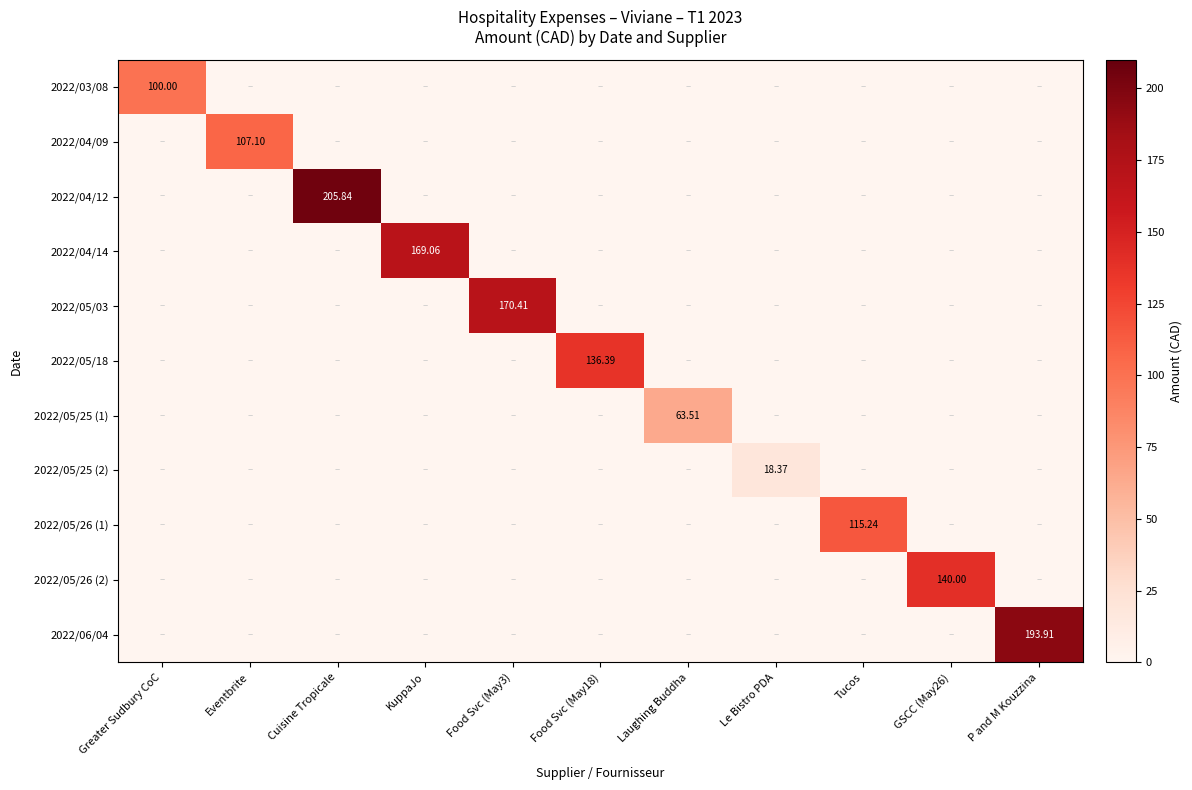

Which series changed the most between Greater Sudbury CoC and Food Svc (May3)?

2022/05/03